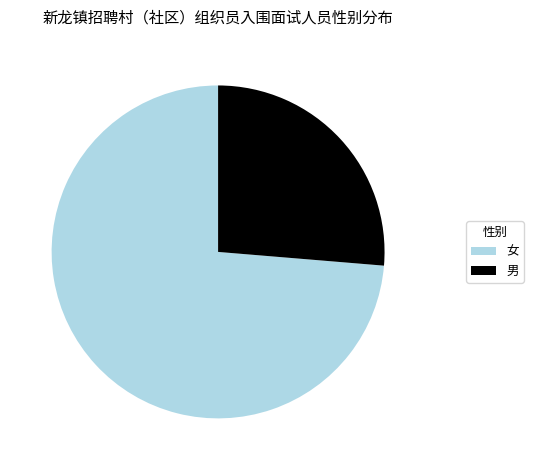

The 女 slice represents 83% of the pie. True or false?

False